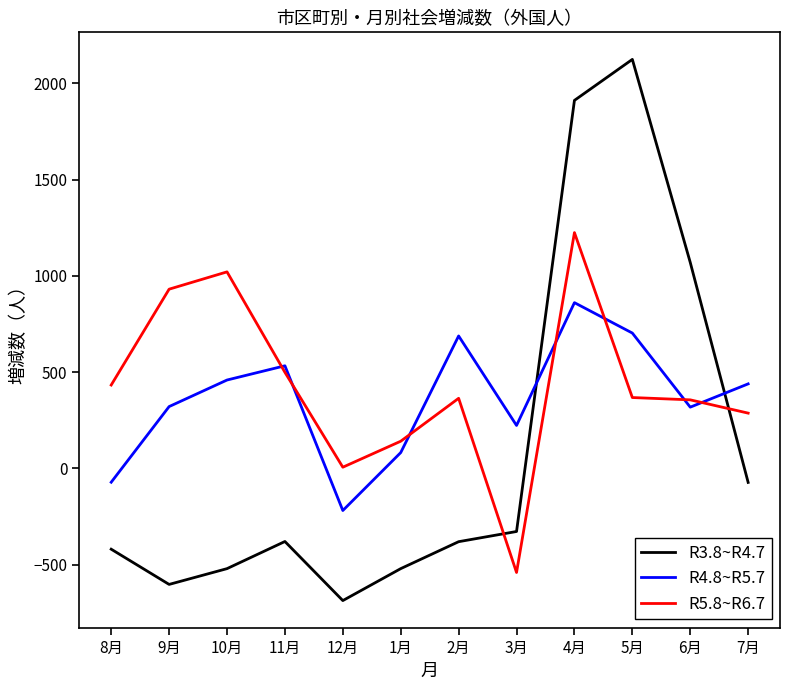

How many lines are shown in the chart?

3